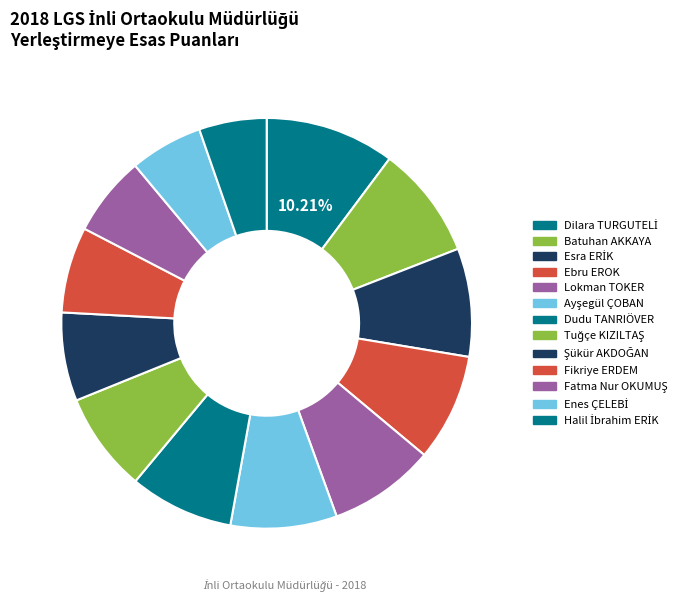

How many segments does this pie chart have?

13